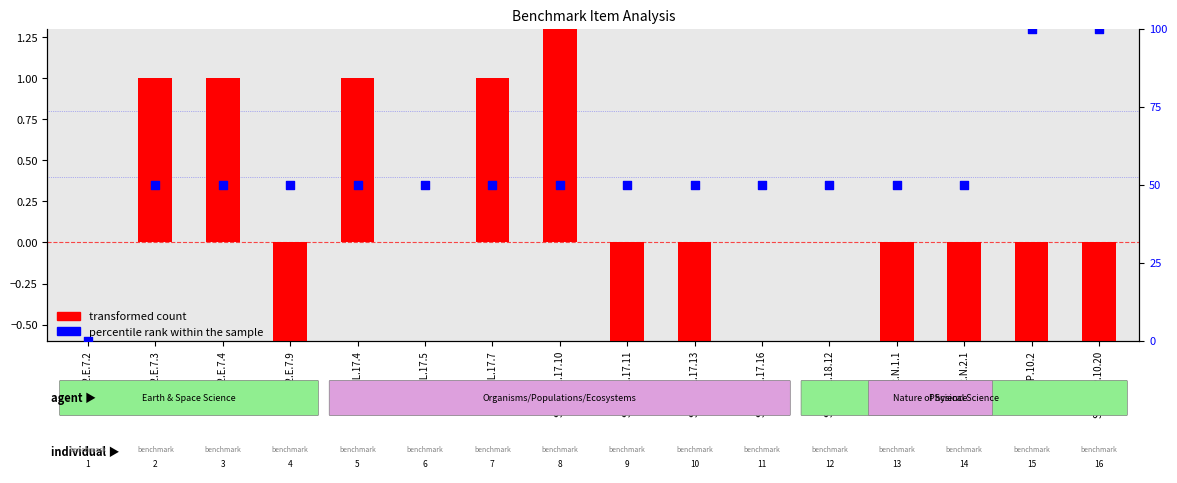

Which series has the largest total across all categories?

percentile rank within the sample